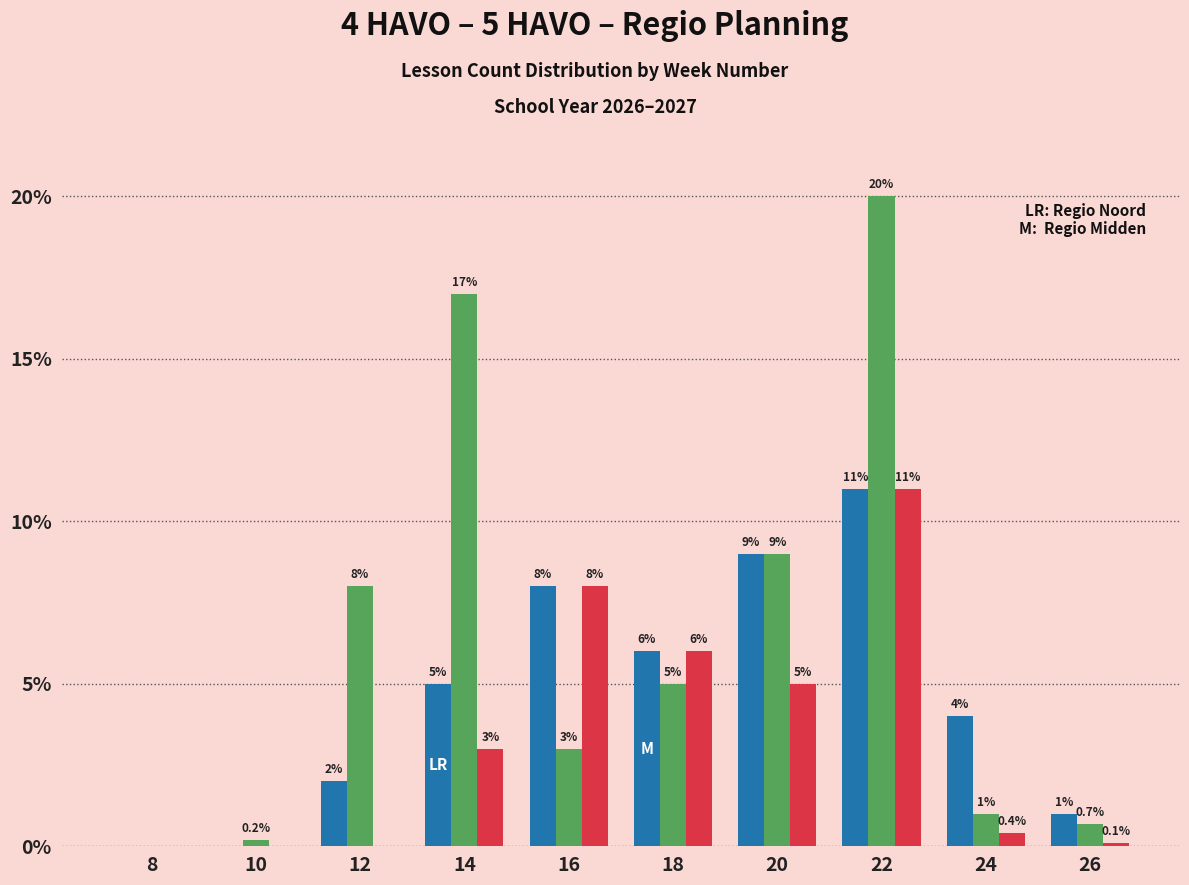

What is the total value across all series at 22?

42.0